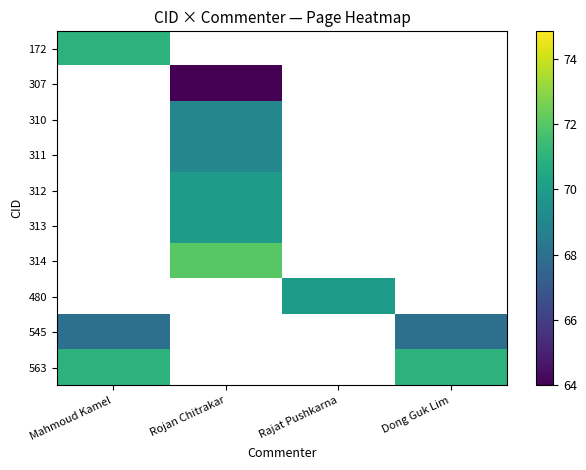

How many categories are shown in the chart?

4